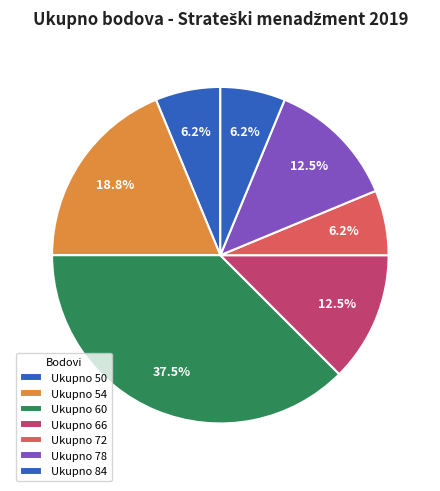

Count the number of slices in the pie.

7